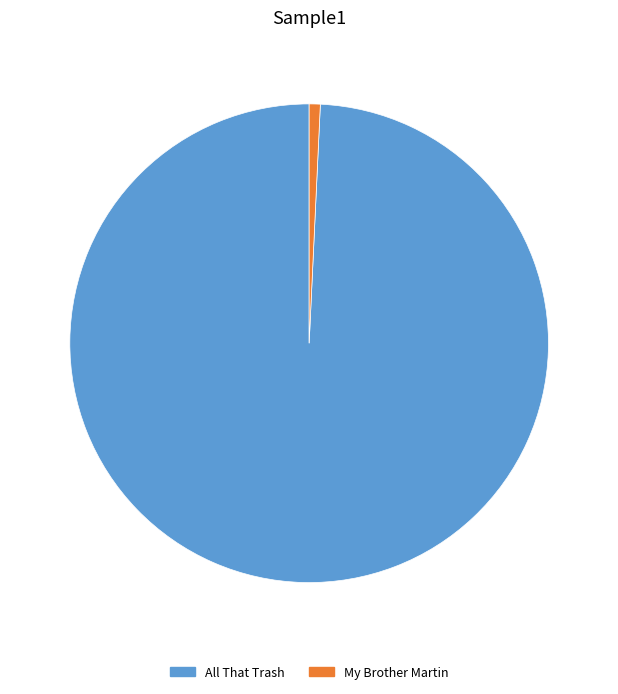

Which slice is the largest?

All That Trash